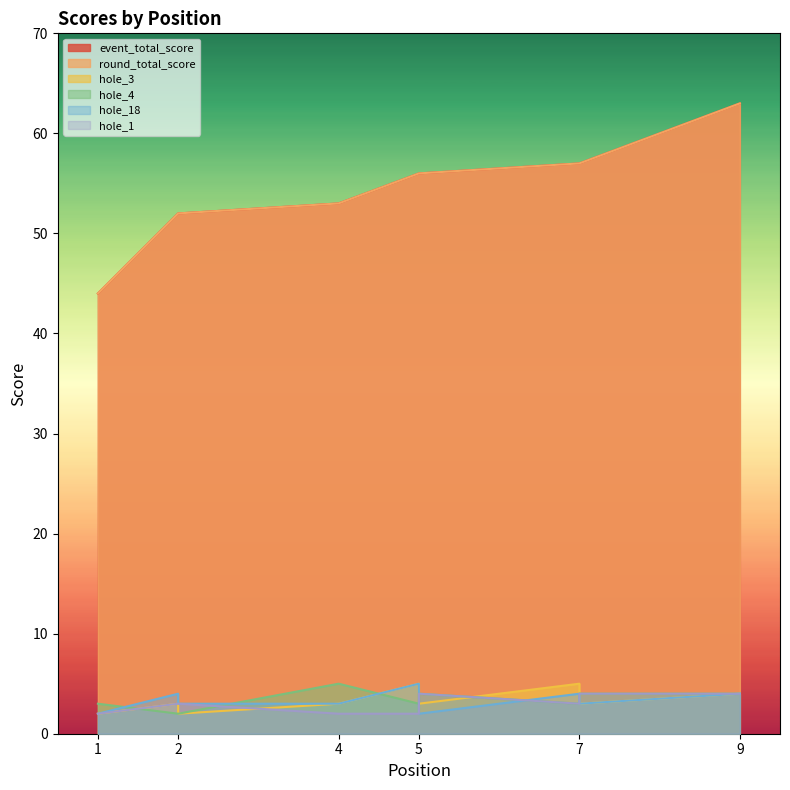

After their last crossing, which series has the higher values: hole_4 or hole_18?

hole_4